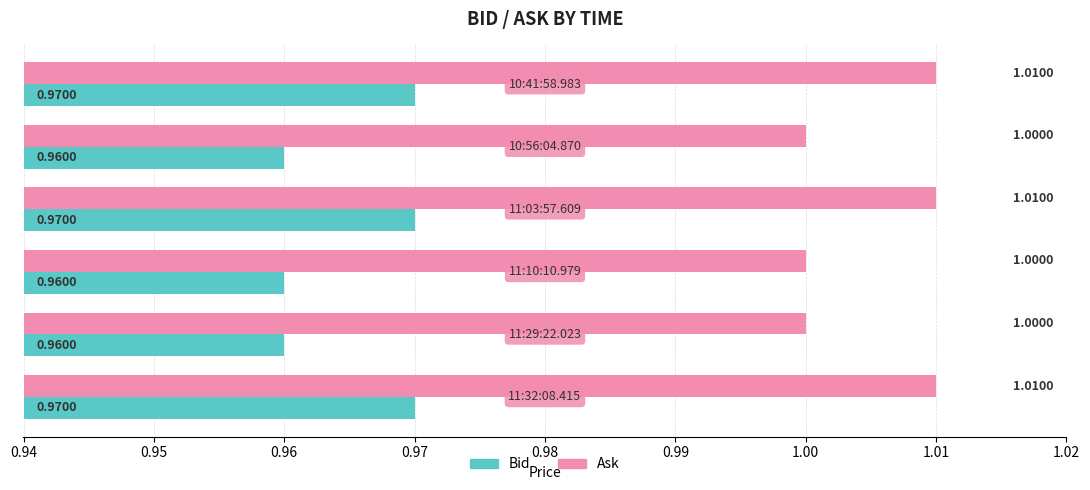

At how many categories does at least one series exceed 0?

6